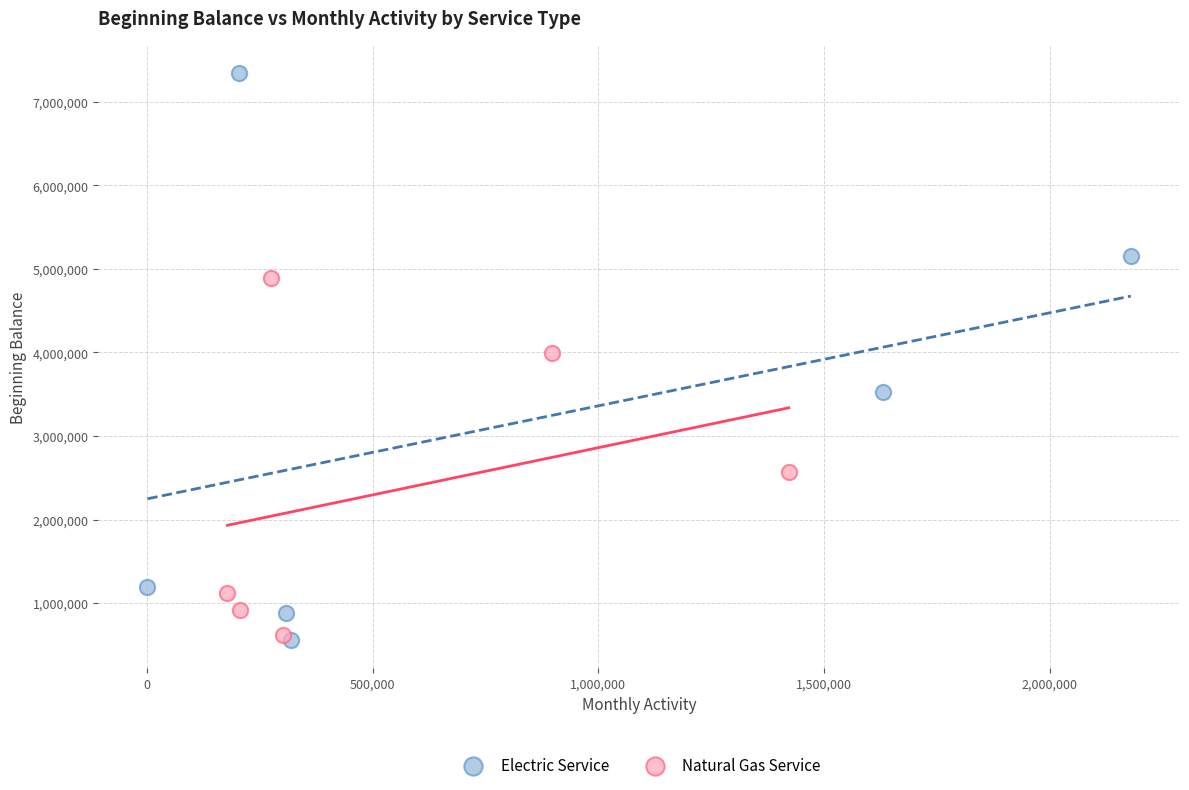

Which series has the widest spread of Y values?

Electric Service